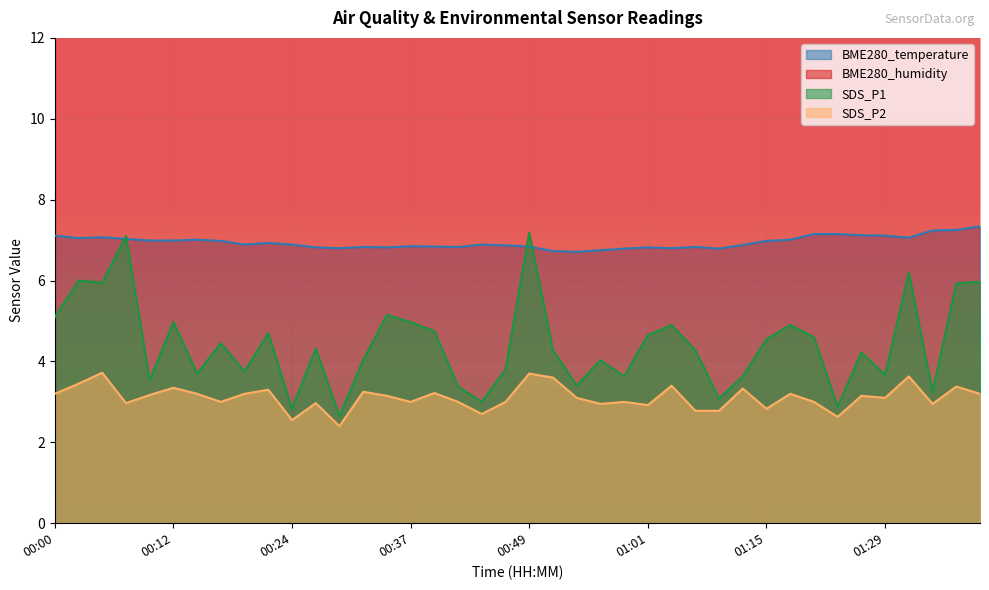

True or false: SDS_P2 has a value of 4.6 at 00:44.

False